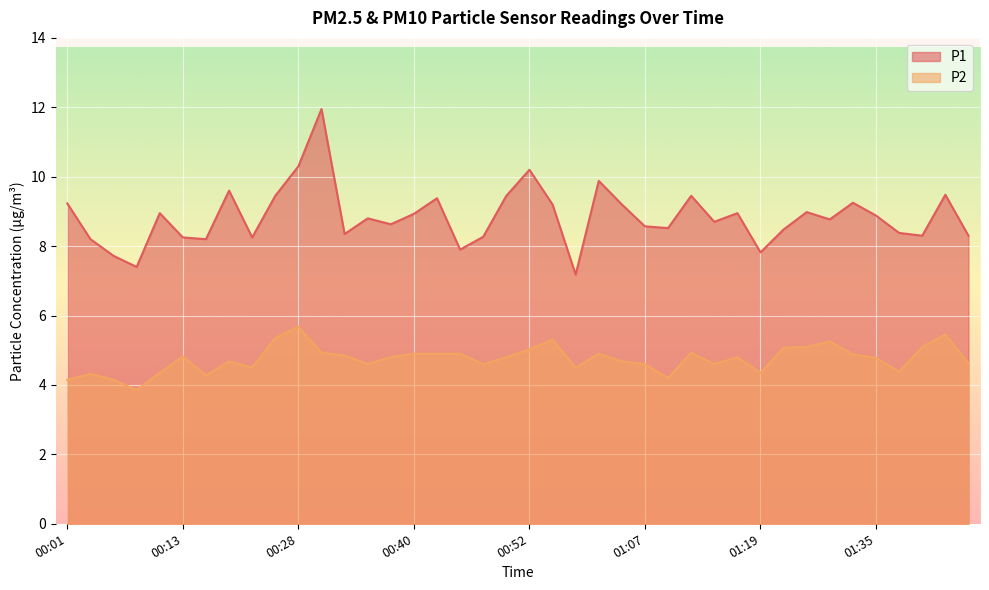

Which series has the largest total across all categories?

P1